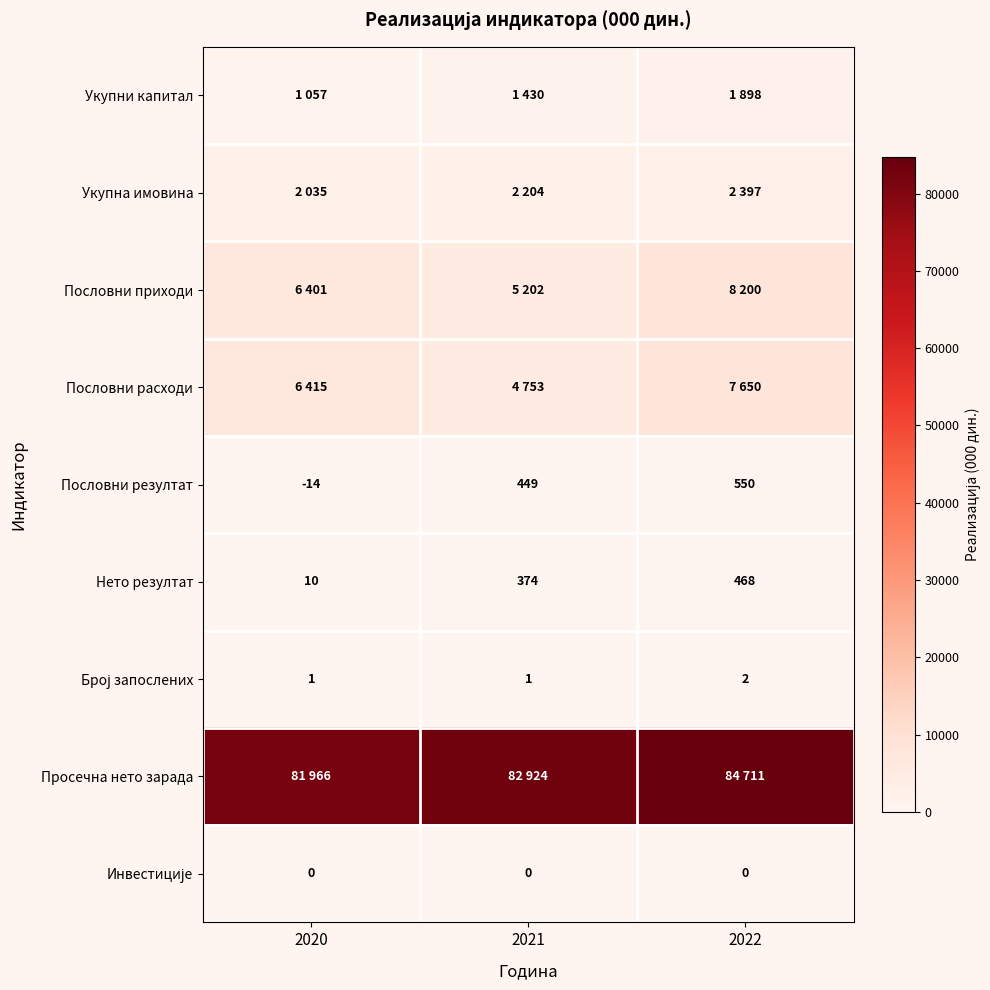

What is the sum of the Пословни резултат values at 2021 and 2022?

999